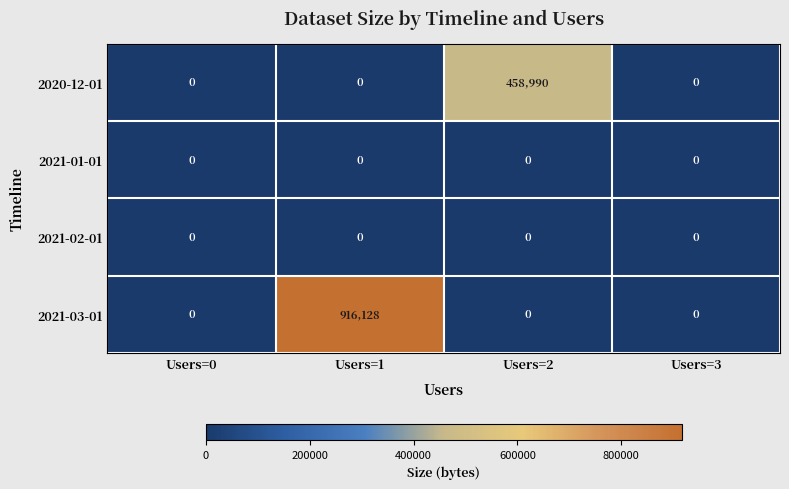

Reading left to right, list all the values displayed in this chart.

2020-12-01: 0	0	458990	0
2021-01-01: 0	0	0	0
2021-02-01: 0	0	0	0
2021-03-01: 0	916128	0	0